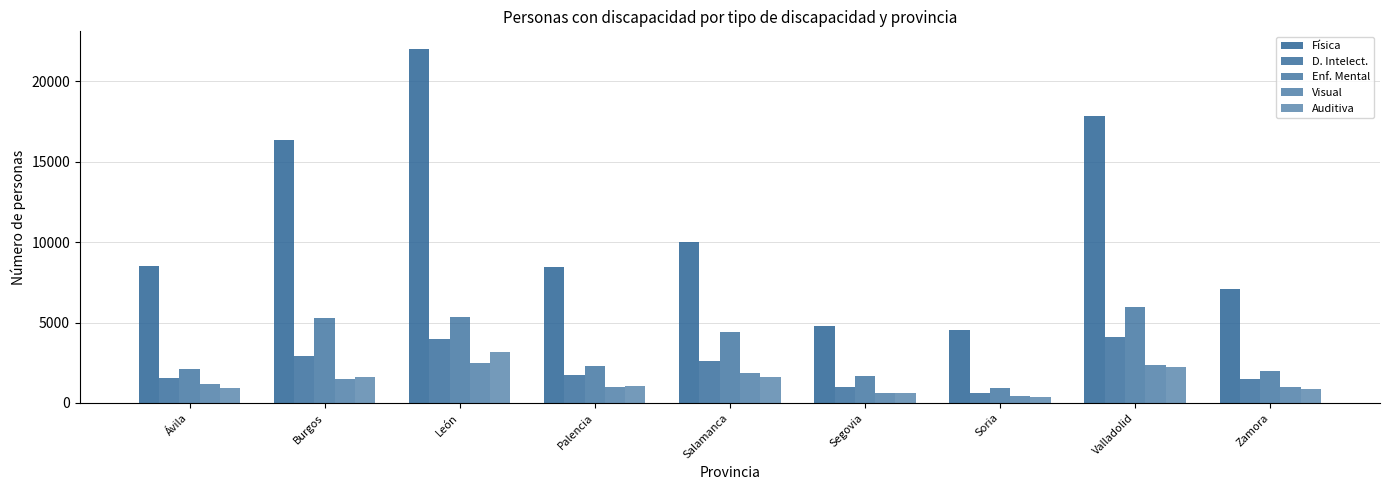

How many bars are there in each group?

5